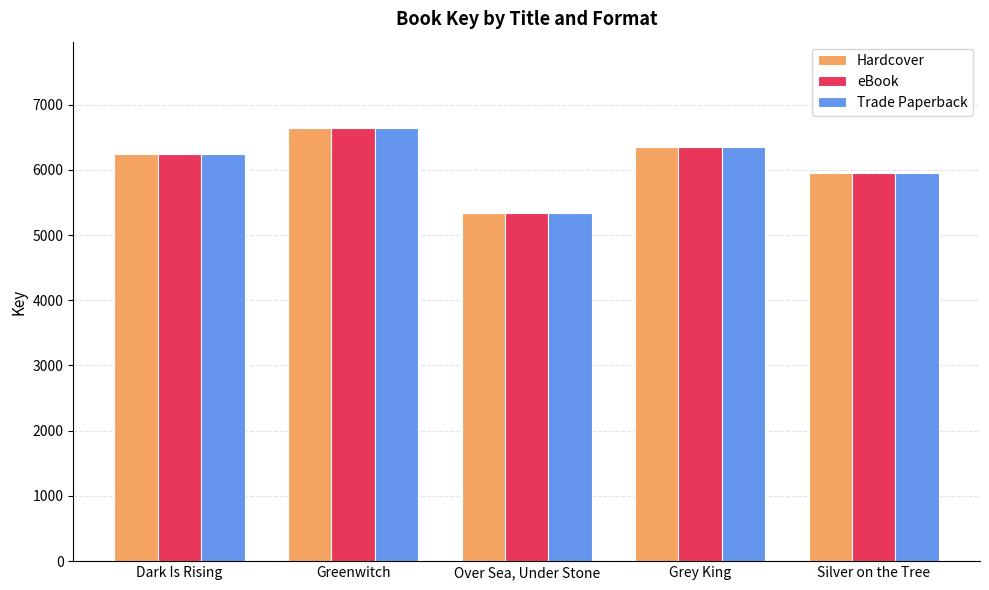

Reading left to right, list all the values displayed in this chart.

Hardcover: Dark Is Rising=6248	Greenwitch=6637	Over Sea, Under Stone=5332	Grey King=6354	Silver on the Tree=5946
eBook: Dark Is Rising=6248	Greenwitch=6637	Over Sea, Under Stone=5332	Grey King=6354	Silver on the Tree=5946
Trade Paperback: Dark Is Rising=6248	Greenwitch=6637	Over Sea, Under Stone=5332	Grey King=6354	Silver on the Tree=5946